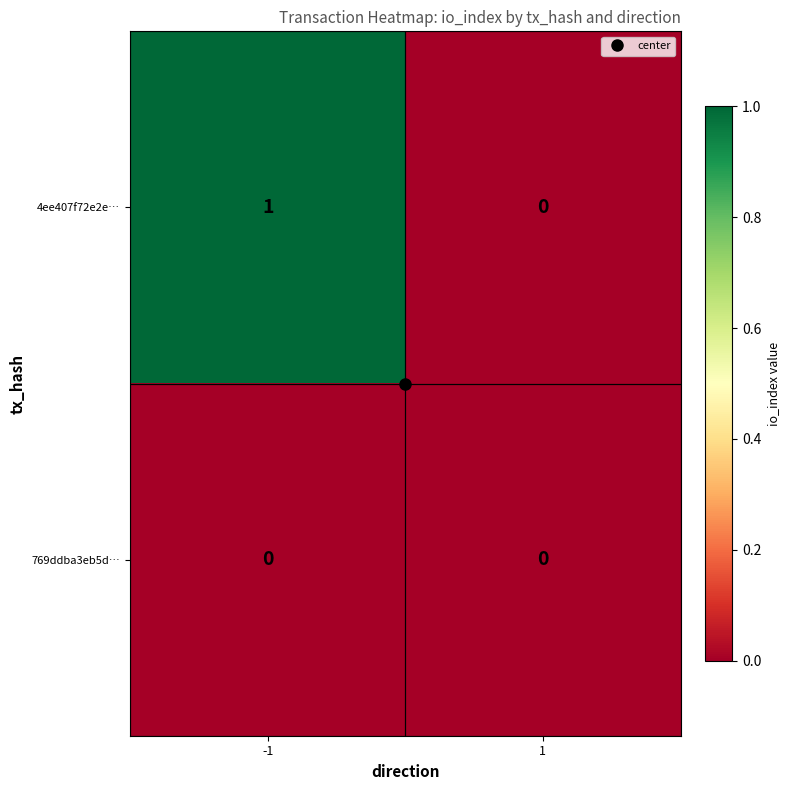

Which series has the largest total across all categories?

4ee407f72e2e…